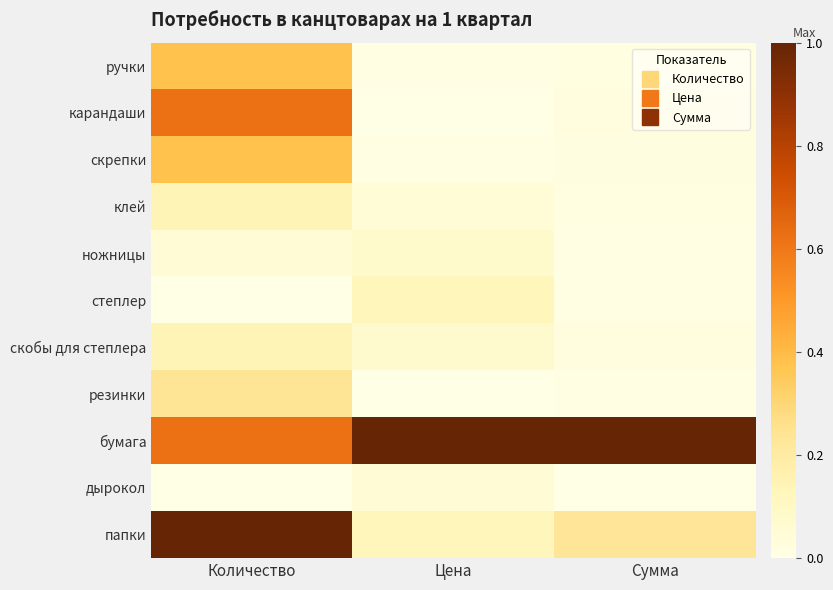

Count the number of categories in the chart.

3